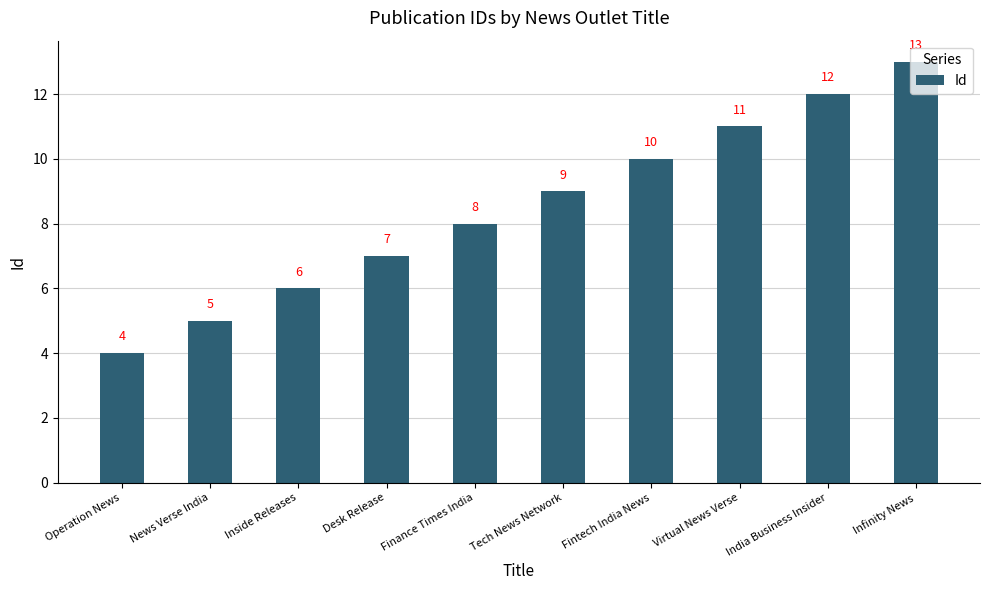

How many values are between 6 and 11?

6